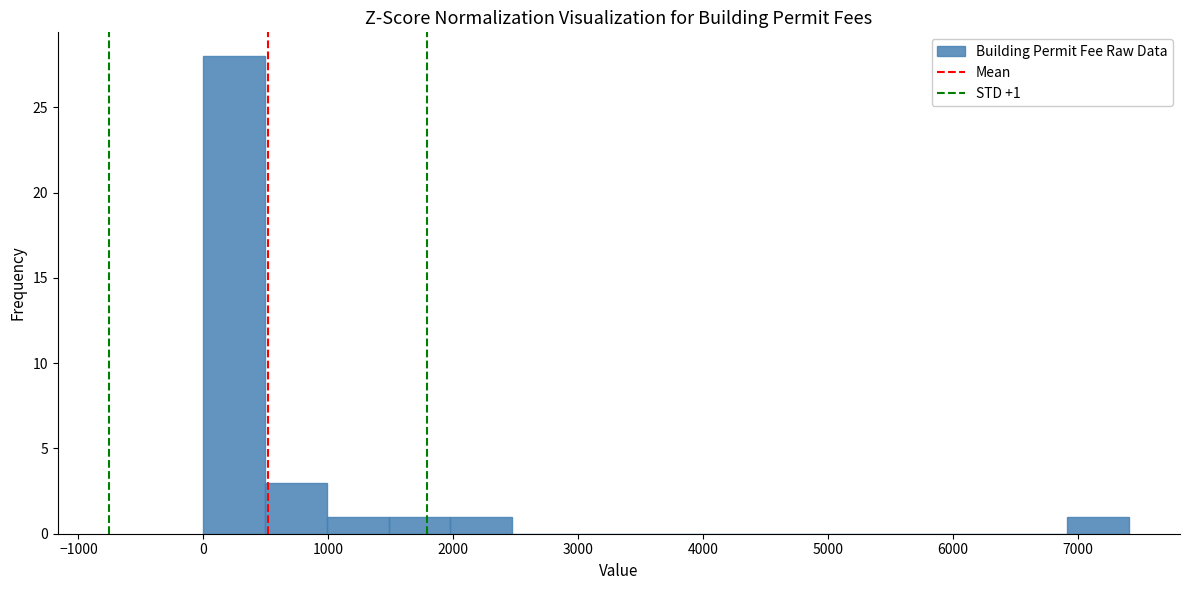

Which range on the x-axis has the tallest bar?

0 to 500